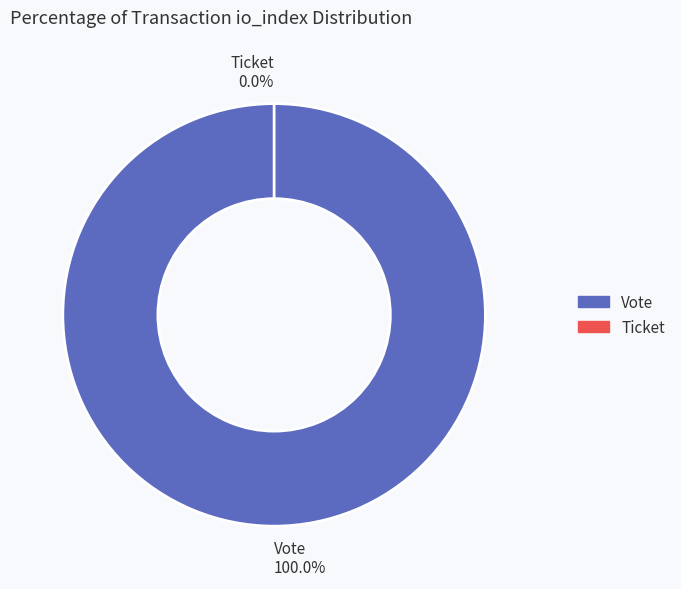

Rank the categories by value from lowest to highest.

Ticket, Vote